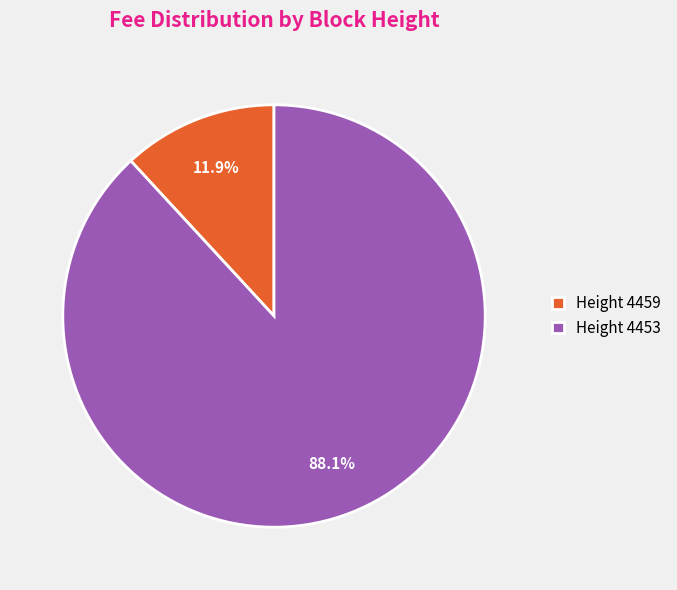

What is the largest slice in the pie chart?

Height 4453